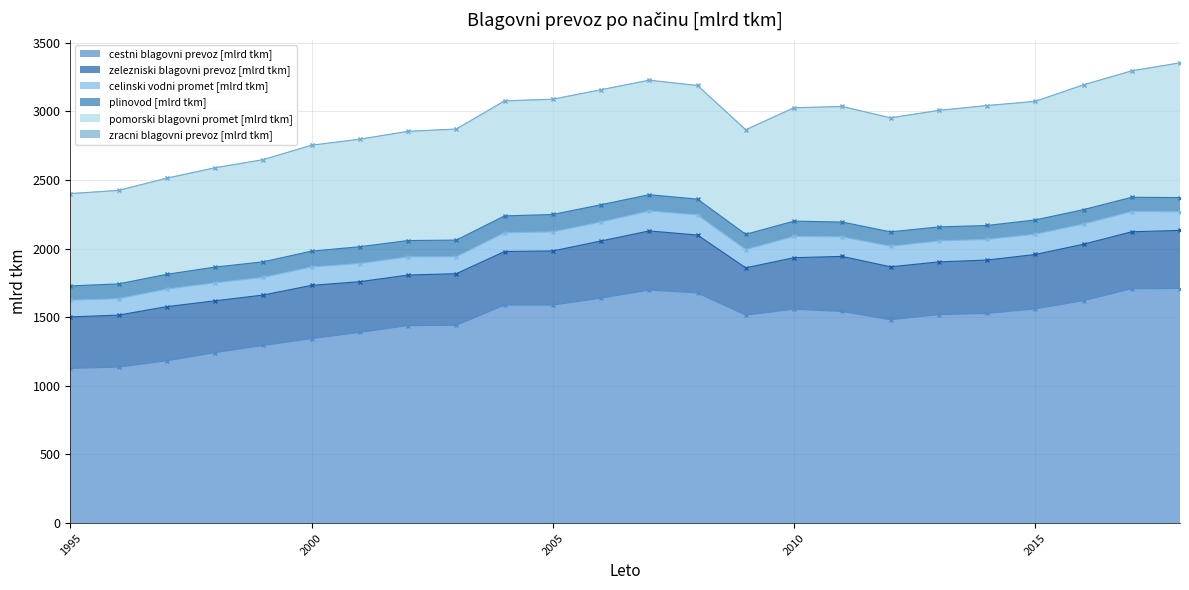

What is the difference between the pomorski blagovni promet [mlrd tkm] values at 1999 and 2011?

97.1